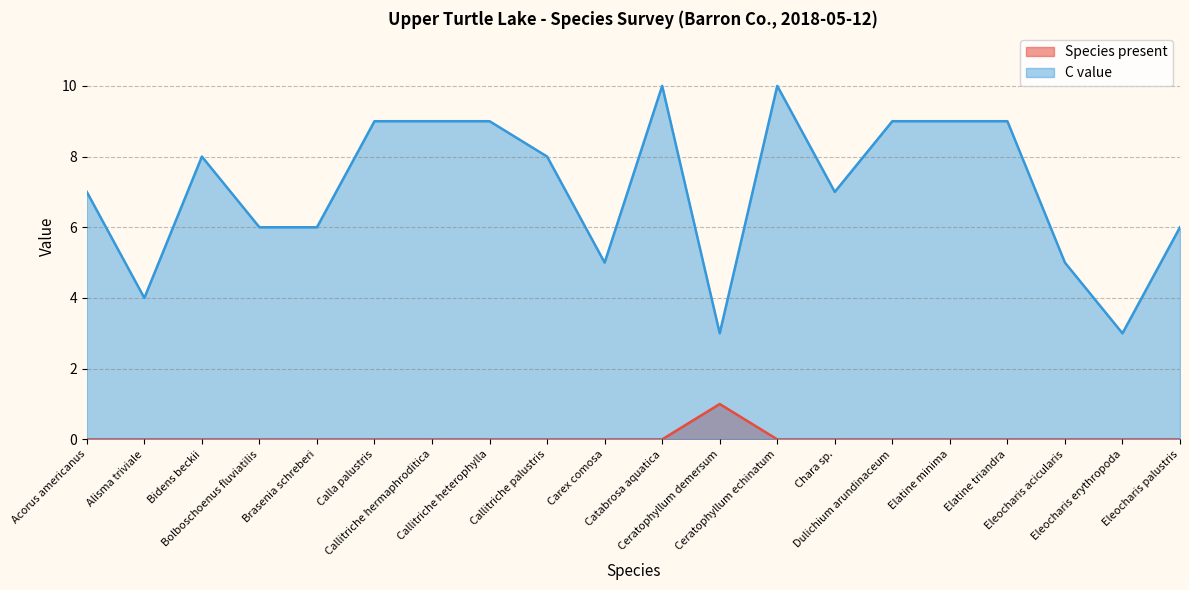

What is the total value across all series at Callitriche hermaphroditica?

9